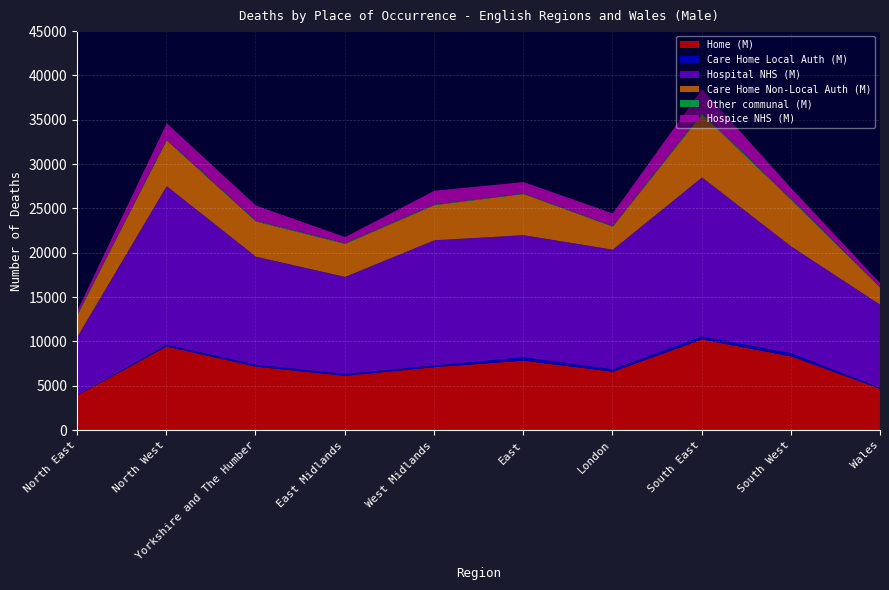

True or false: Care Home Non-Local Auth (M) and Home (M) intersect in this chart.

False